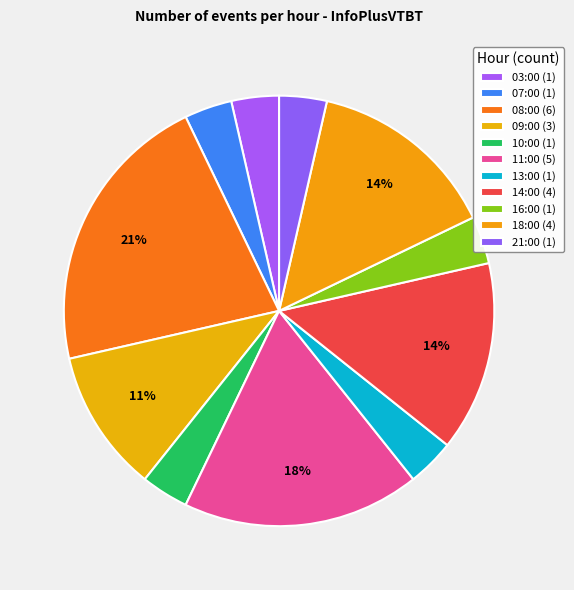

How many segments does this pie chart have?

11